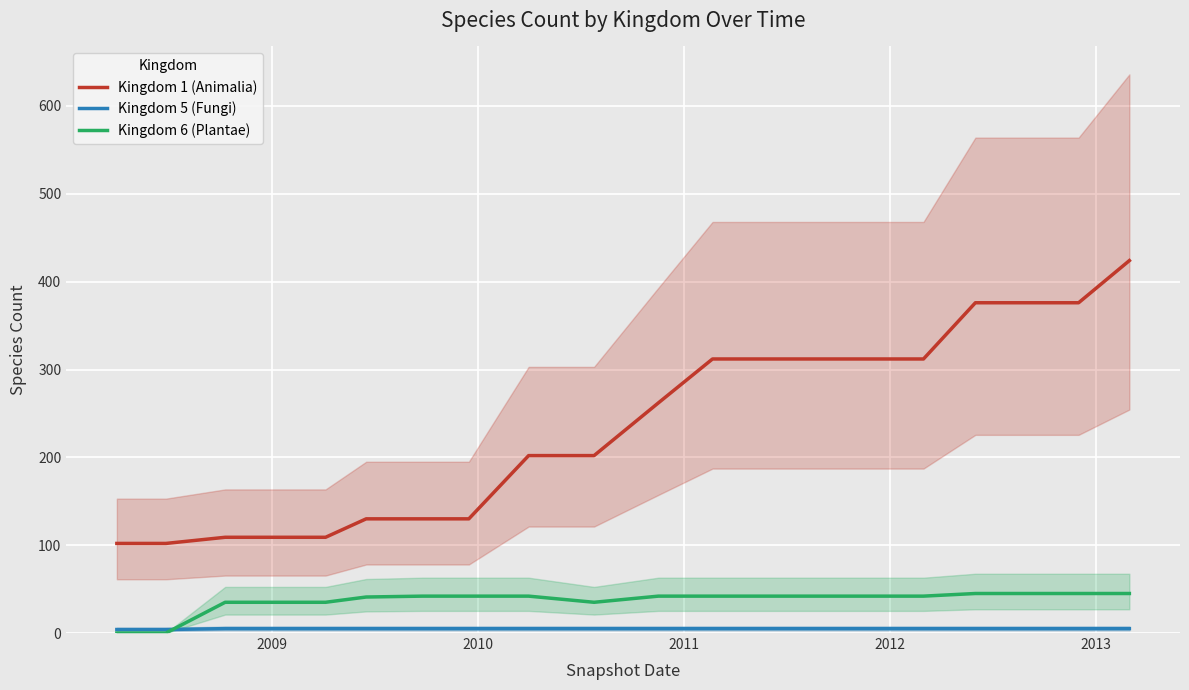

True or false: Kingdom 1 (Animalia) and Kingdom 6 (Plantae) cross at least once.

False